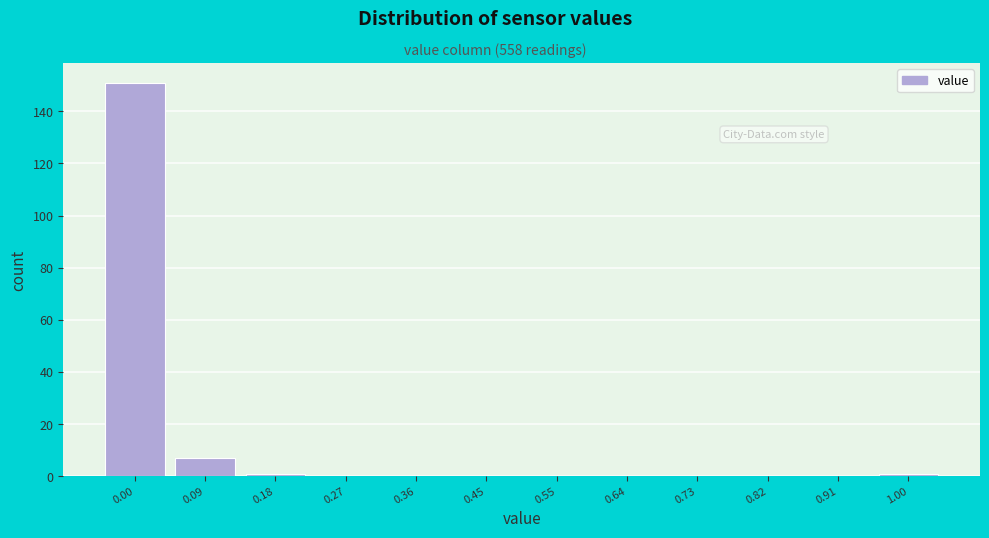

Reading left to right, extract all data points from this chart.

0.00=151	0.09=7	0.18=1	0.27=0	0.36=0	0.45=0	0.55=0	0.64=0	0.73=0	0.82=0	0.91=0	1.00=1